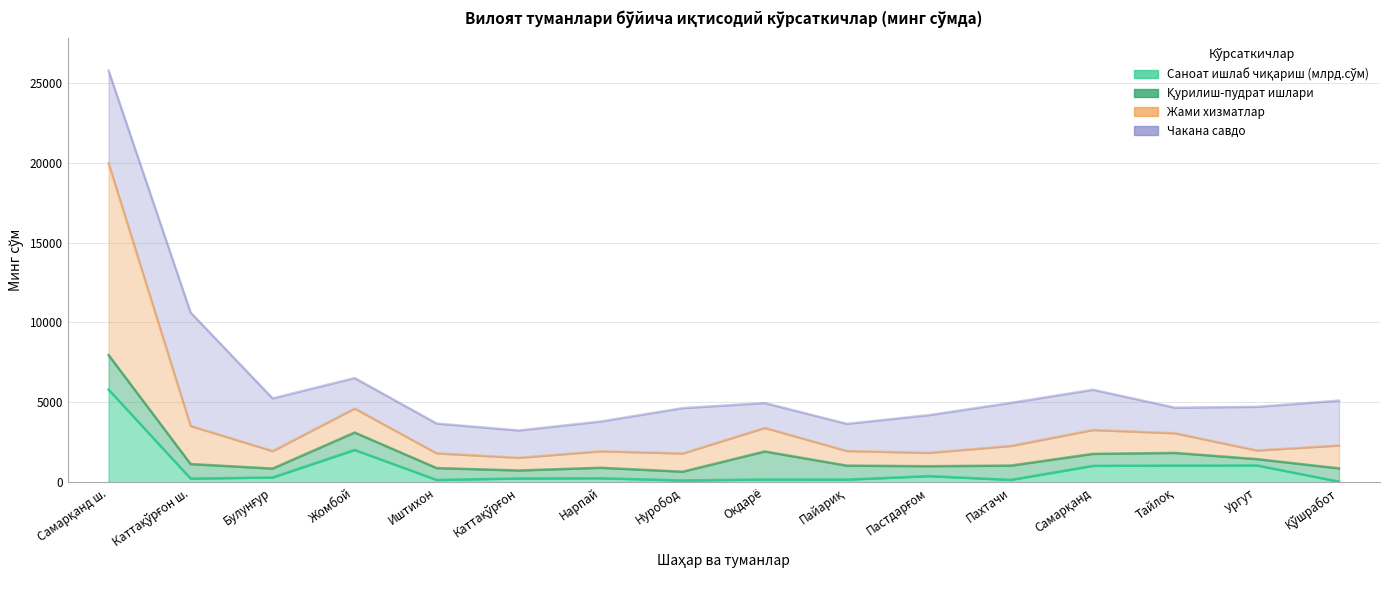

What value does the Жами хизматлар series have at Каттақўрғон?

1525.7